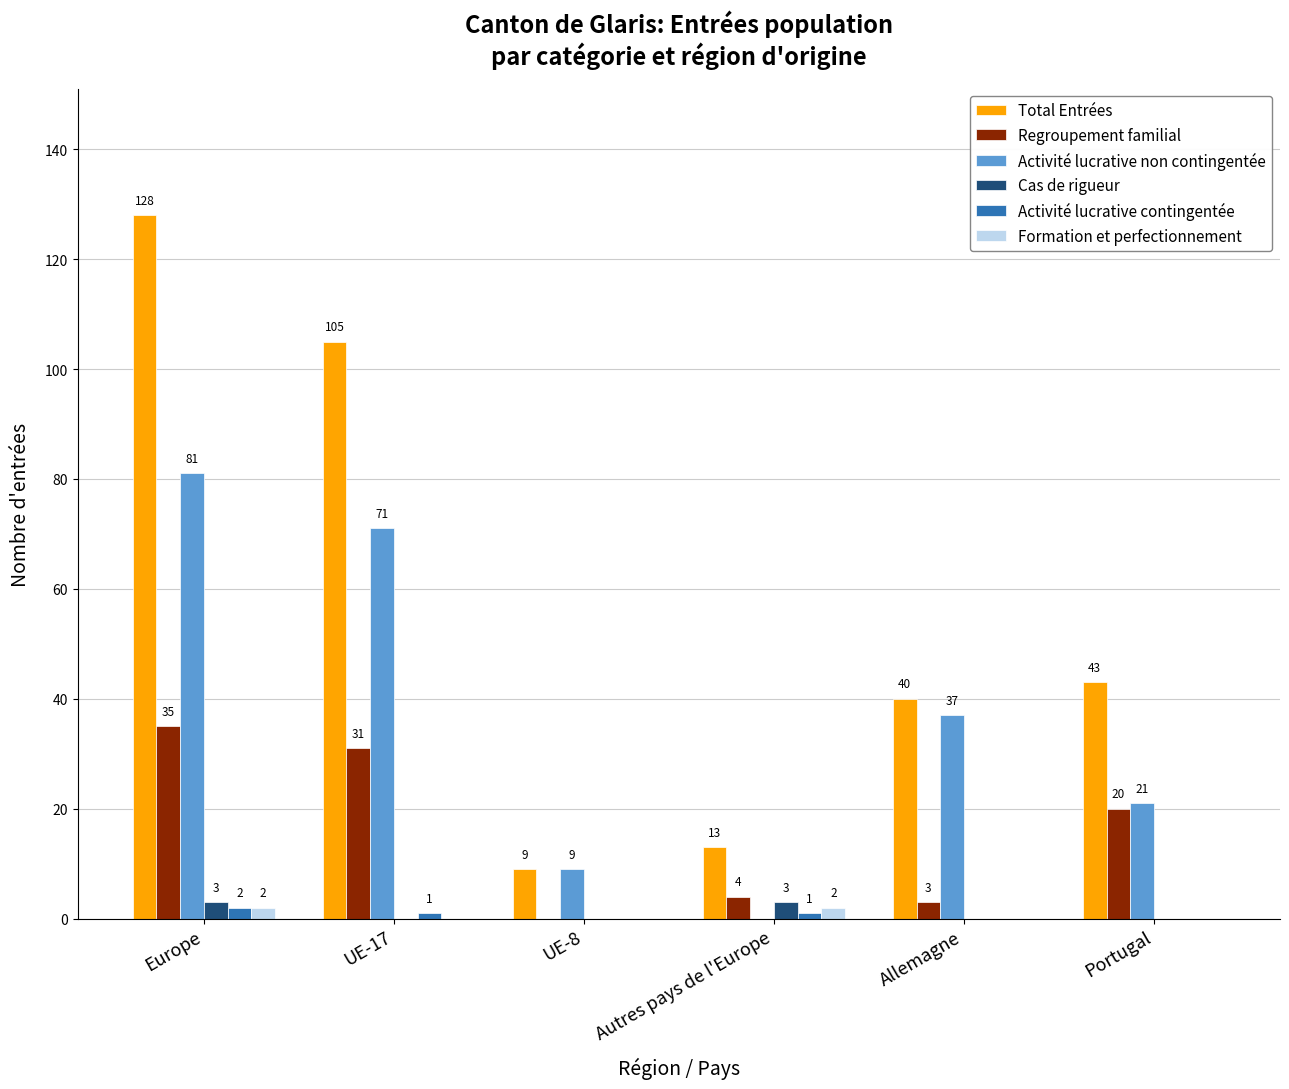

What is the spread (max minus min) of values at Europe?

126